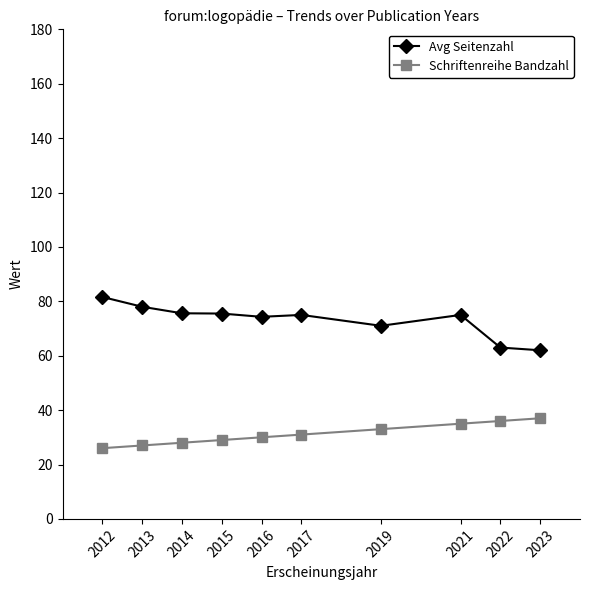

How many data points does each series have?

10